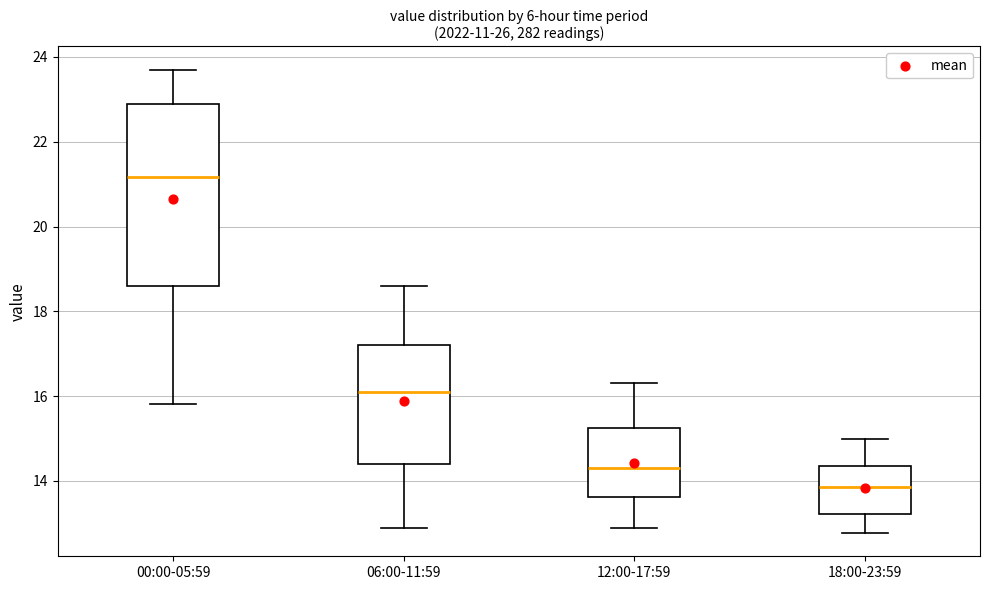

Which box has the highest median line?

00:00-05:59